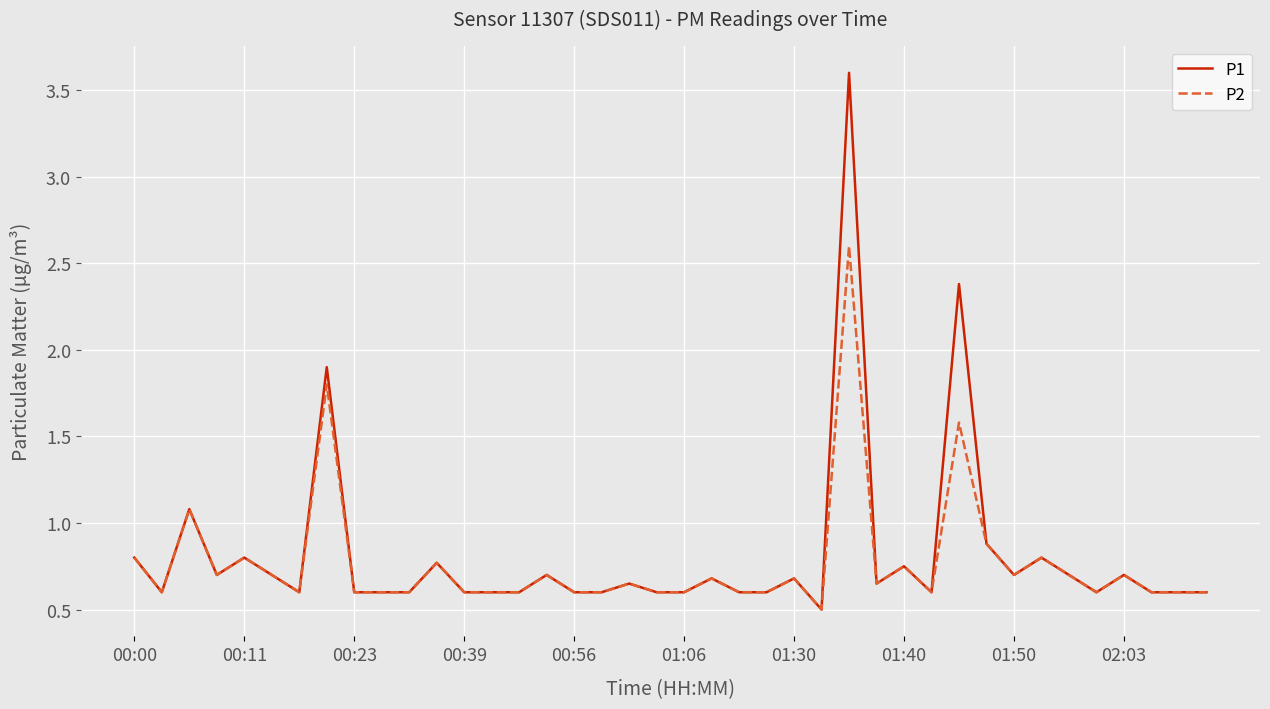

Which series has the largest range (max minus min)?

P1